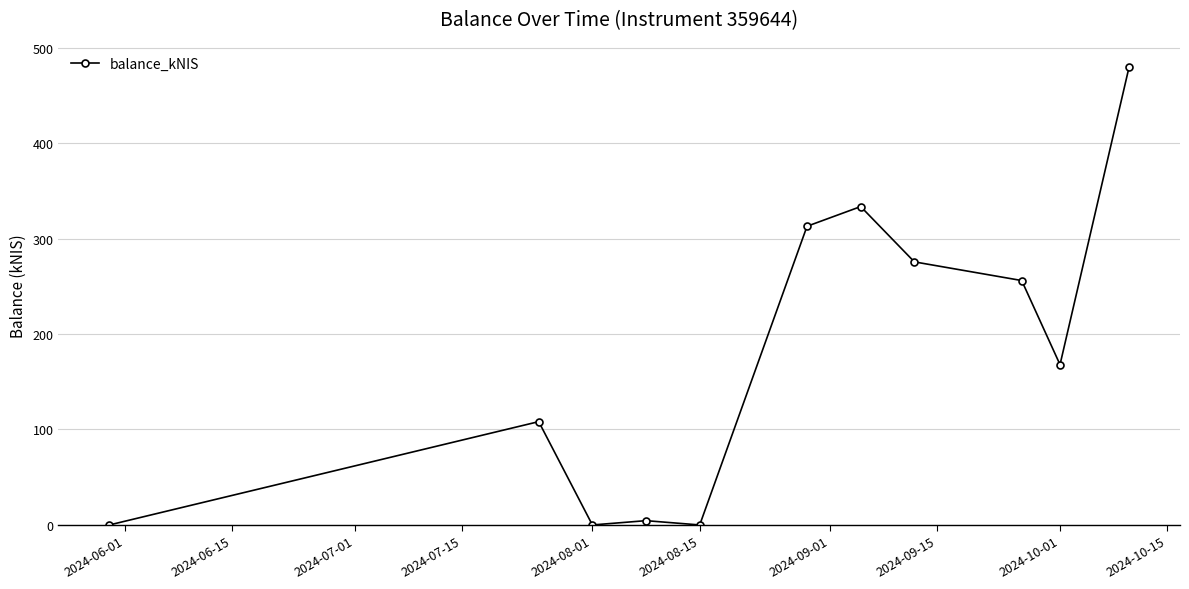

True or false: there are more than 0 points higher than both neighbors.

True